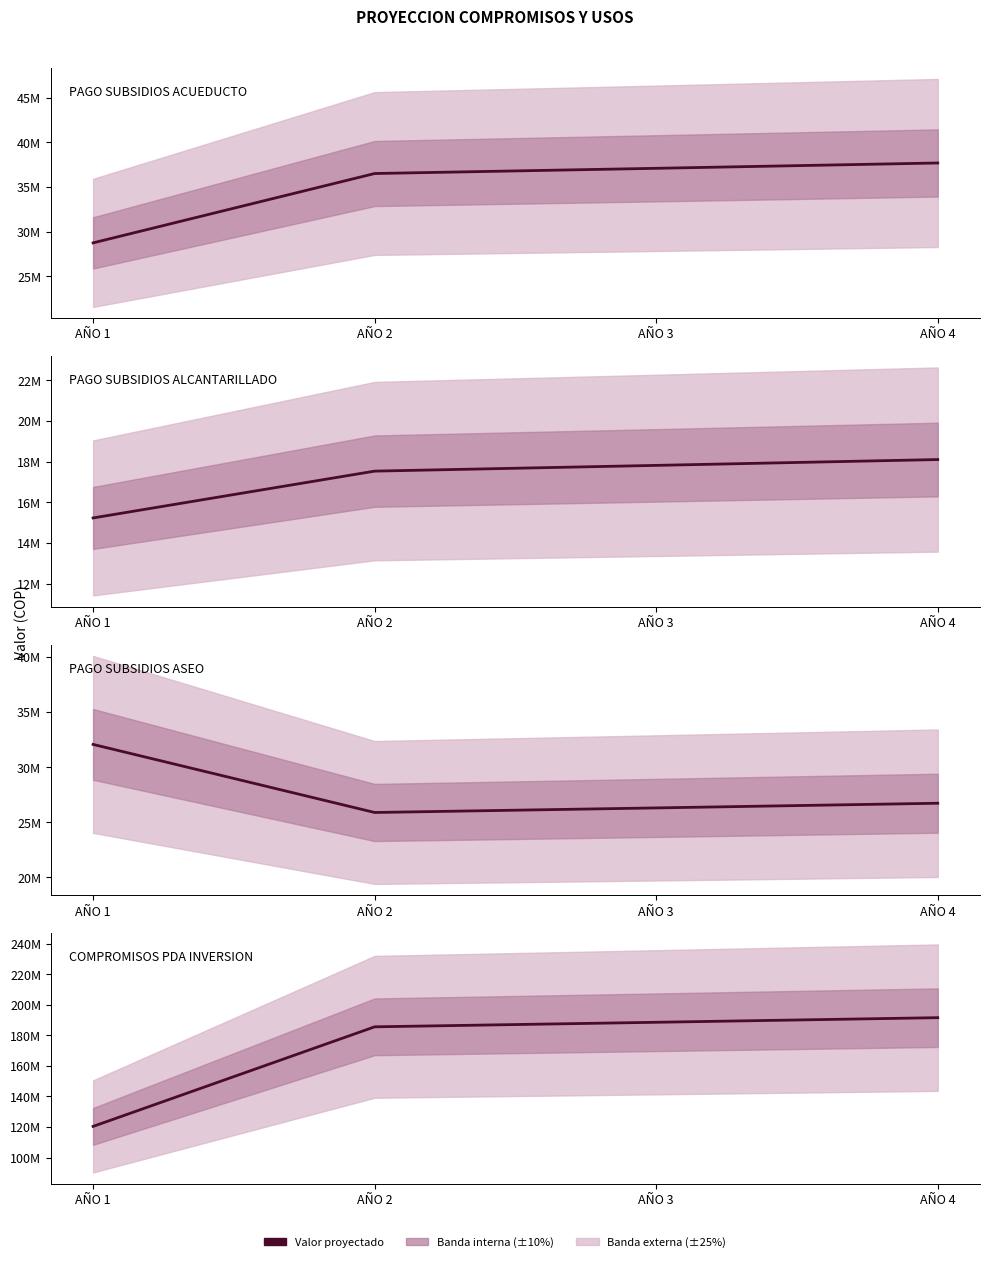

Reading right to left, what are all the values shown in this chart?

PAGO SUBSIDIOS ACUEDUCTO: AÑO 4=37689447	AÑO 3=37092252	AÑO 2=36508122	AÑO 1=28731327
PAGO SUBSIDIOS ALCANTARILLADO: AÑO 4=18099152	AÑO 3=17812373	AÑO 2=17530138	AÑO 1=15229898
PAGO SUBSIDIOS ASEO: AÑO 4=26723733	AÑO 3=26300298	AÑO 2=25885573	AÑO 1=32051655
COMPROMISOS PDA INVERSION: AÑO 4=191507611	AÑO 3=188491743	AÑO 2=185523370	AÑO 1=120408182